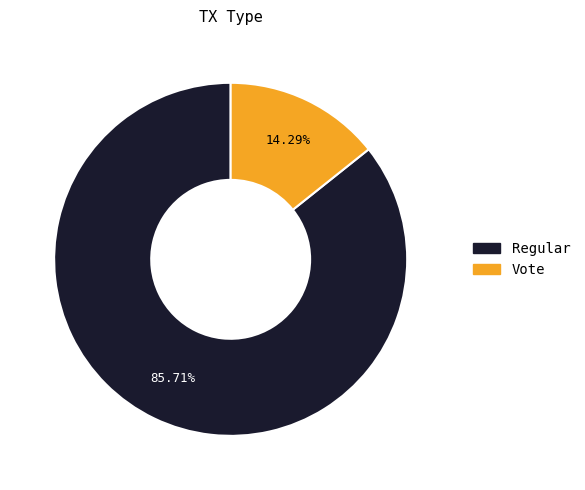

Which slice is the smallest?

Vote